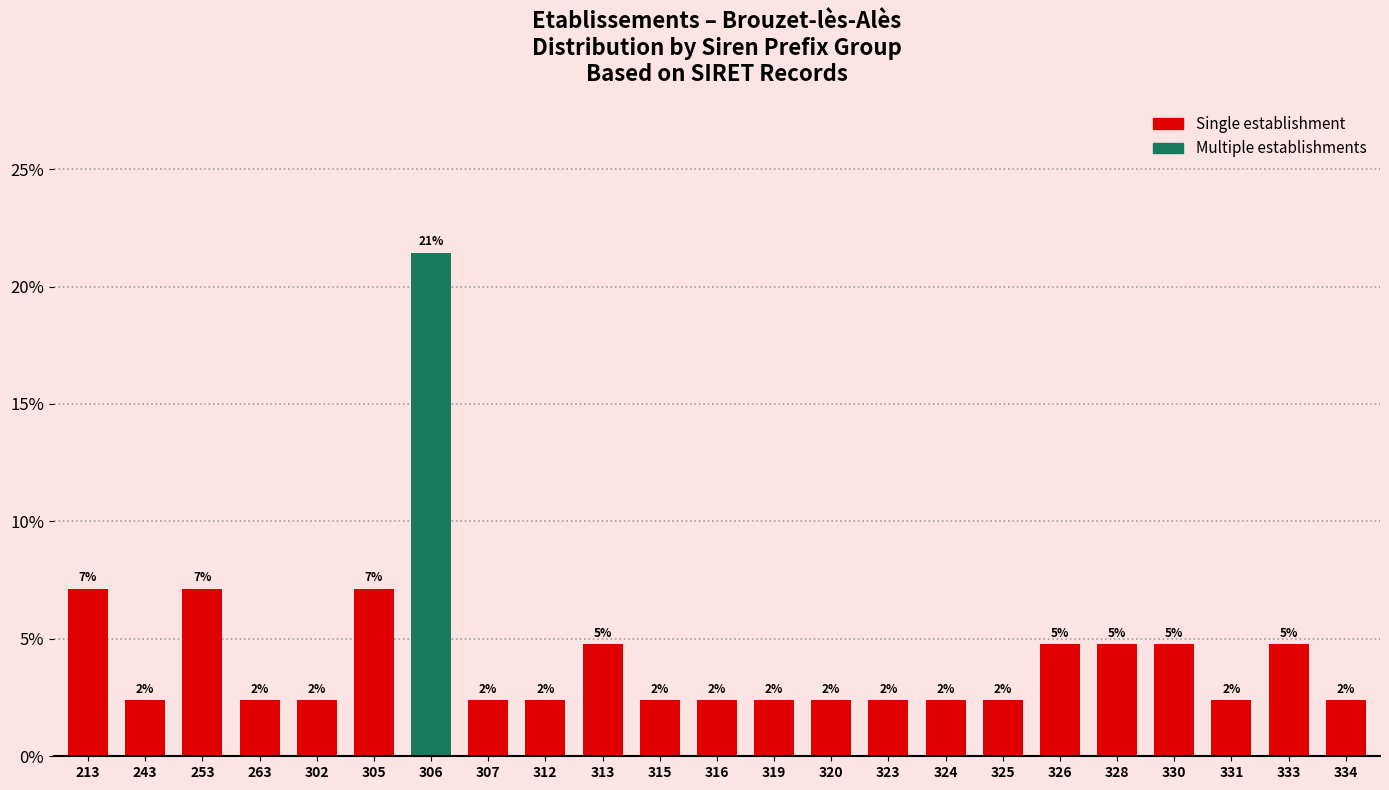

How many bars are there in total?

23